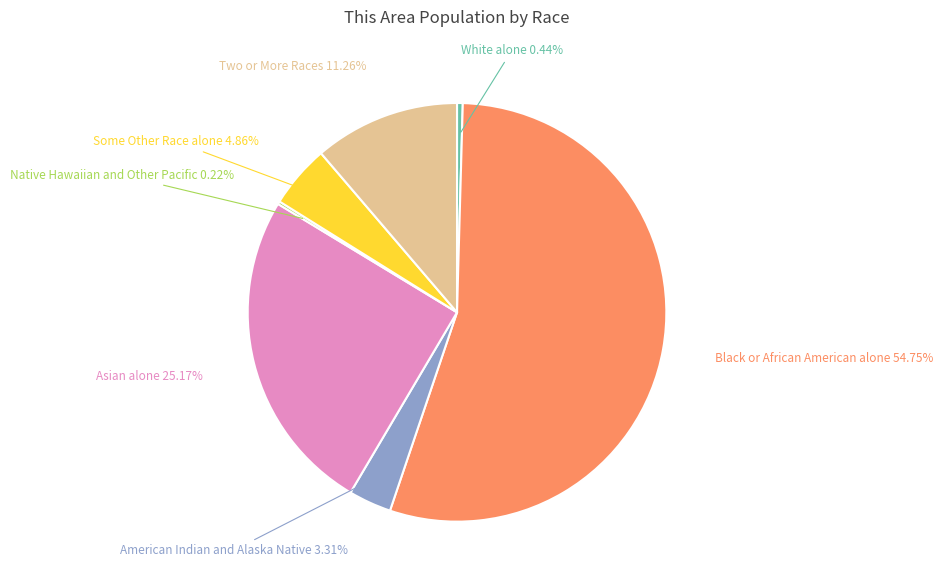

The Some Other Race alone slice represents 5% of the pie. True or false?

True